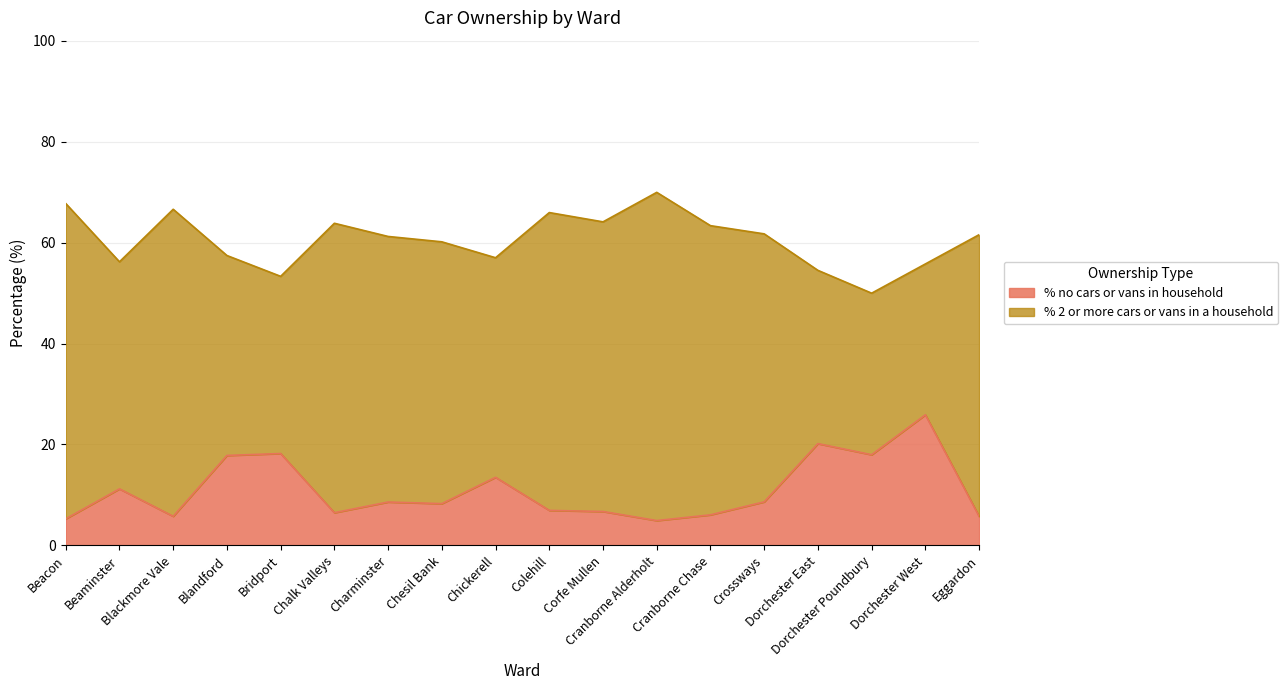

List the labels in order of value, largest first.

Dorchester West, Dorchester East, Bridport, Dorchester Poundbury, Blandford, Chickerell, Beaminster, Crossways, Charminster, Chesil Bank, Colehill, Corfe Mullen, Chalk Valleys, Cranborne Chase, Blackmore Vale, Eggardon, Beacon, Cranborne Alderholt